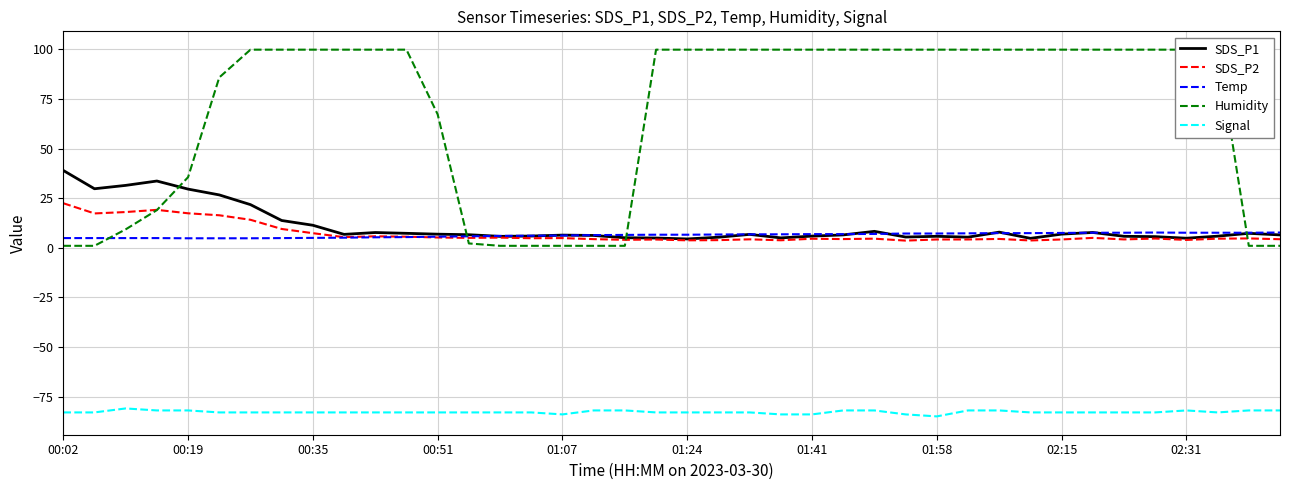

True or false: Signal and SDS_P2 intersect in this chart.

False